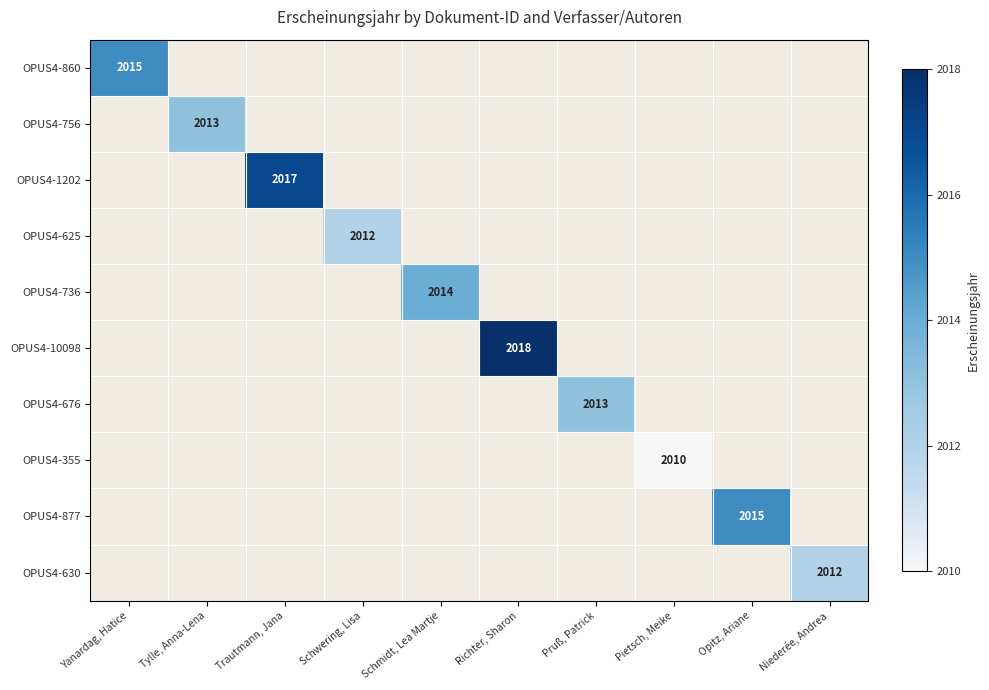

The value of OPUS4-676 at Pruß, Patrick is 3567. True or false?

False